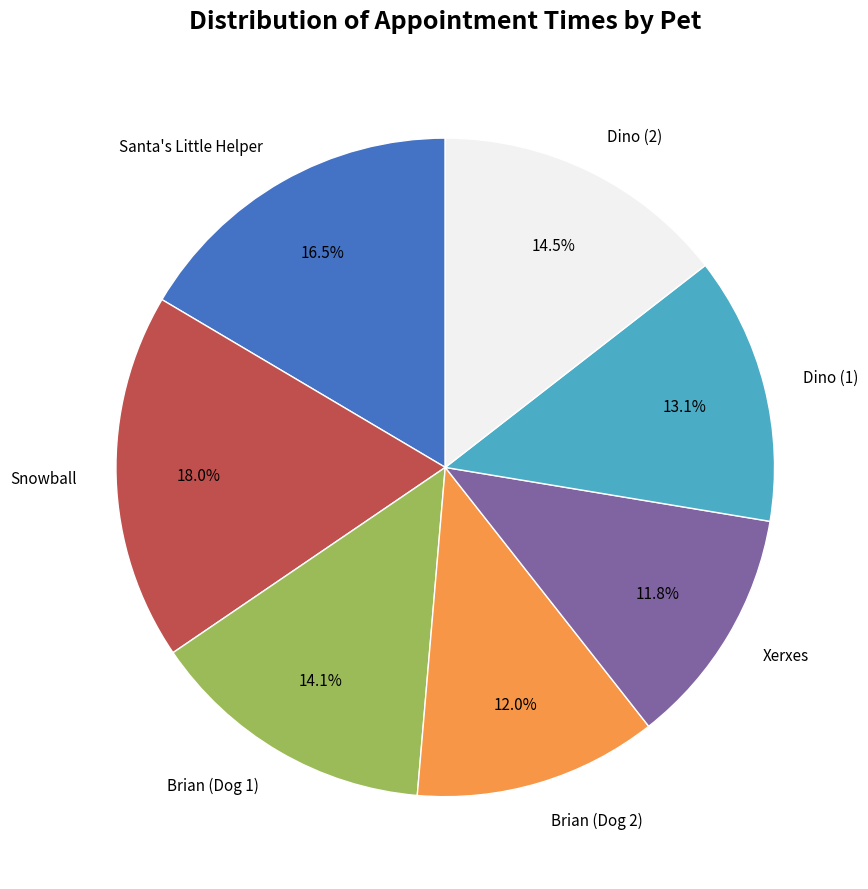

Between Xerxes and Brian (Dog 1), which is larger?

Brian (Dog 1)